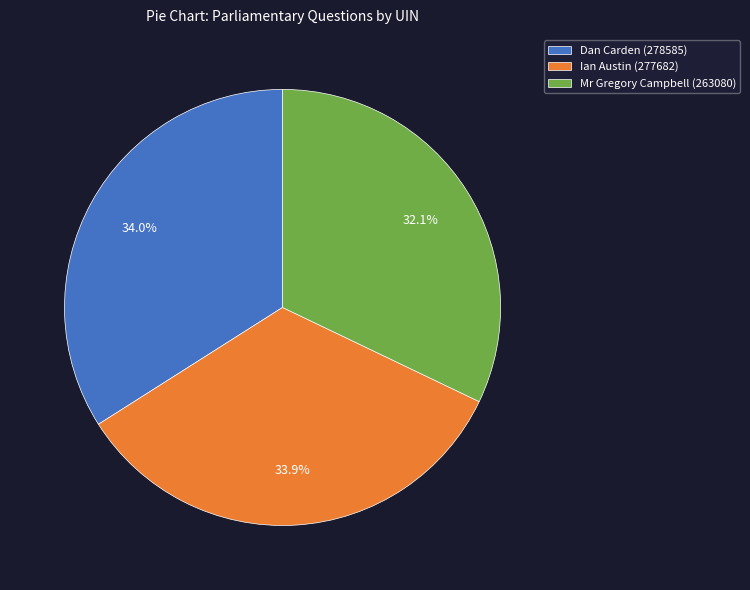

Combined, what portion of the pie is Dan Carden (278585) and Mr Gregory Campbell (263080)?

66.1%